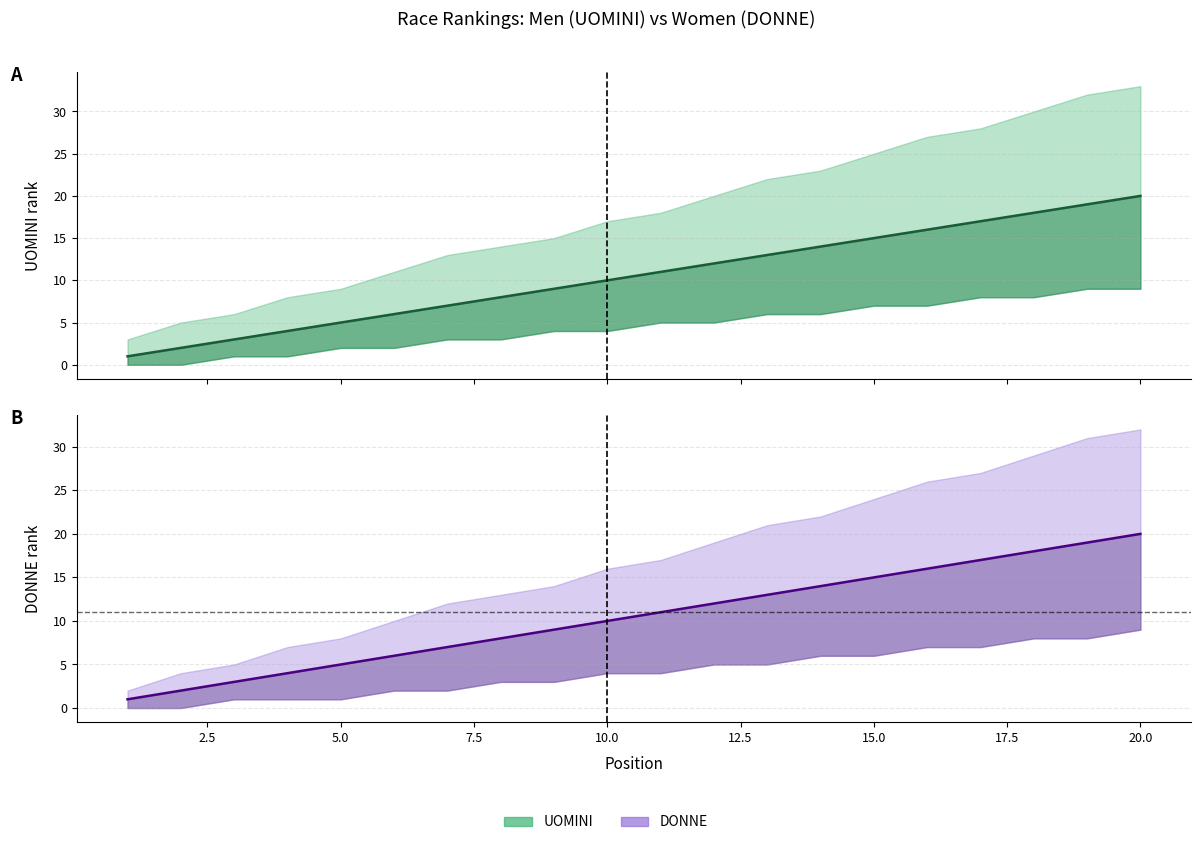

Which has a higher value, 0.0 or 2.5?

2.5